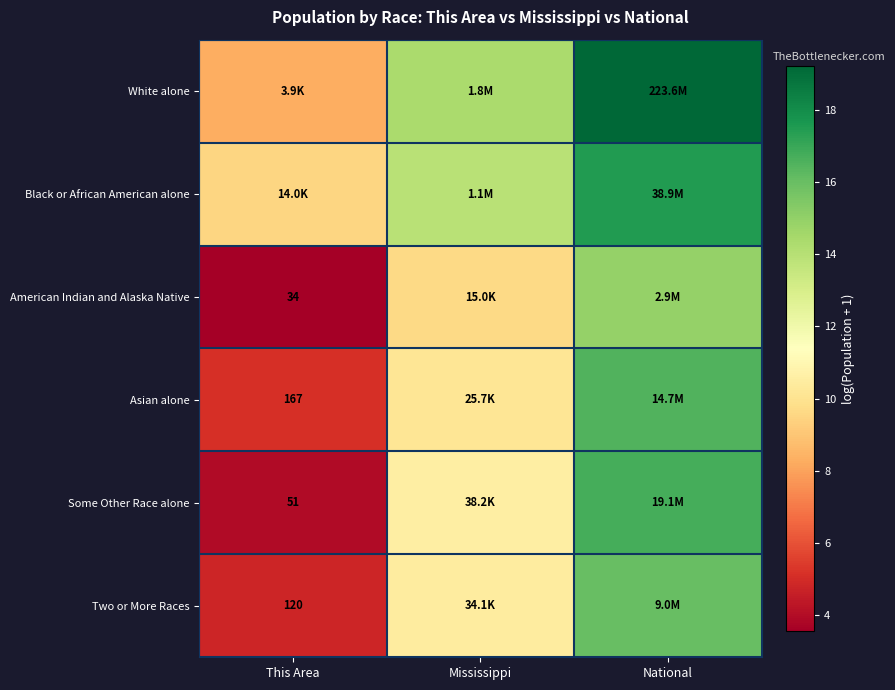

What is the difference between the highest and lowest values at National?

4.3